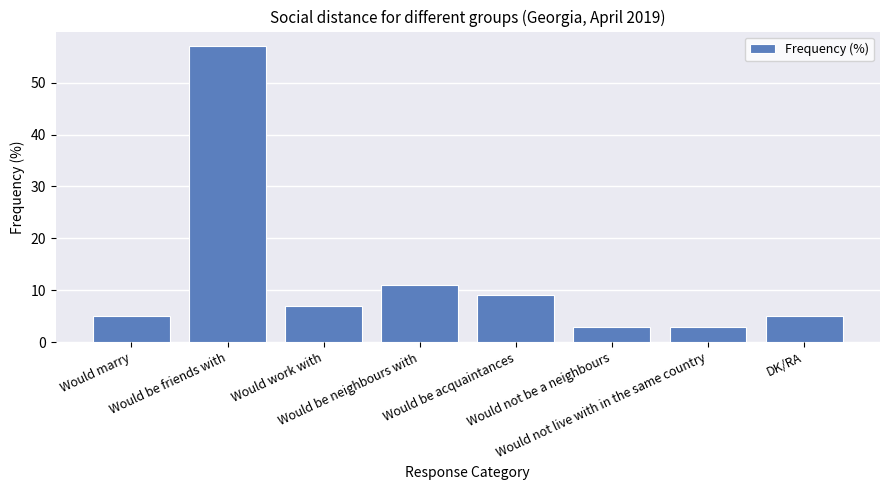

The value at Would not live with in the same country is 3. True or false?

True